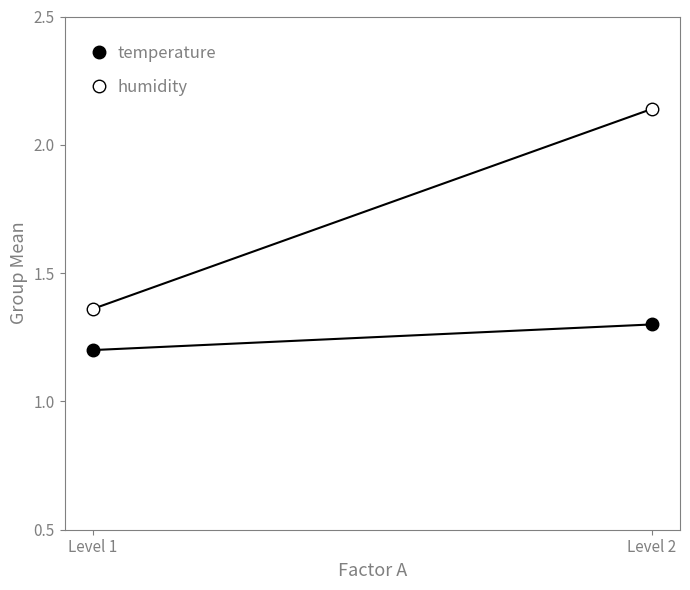

What is the value of the humidity point at the 2nd from the left?

2.1